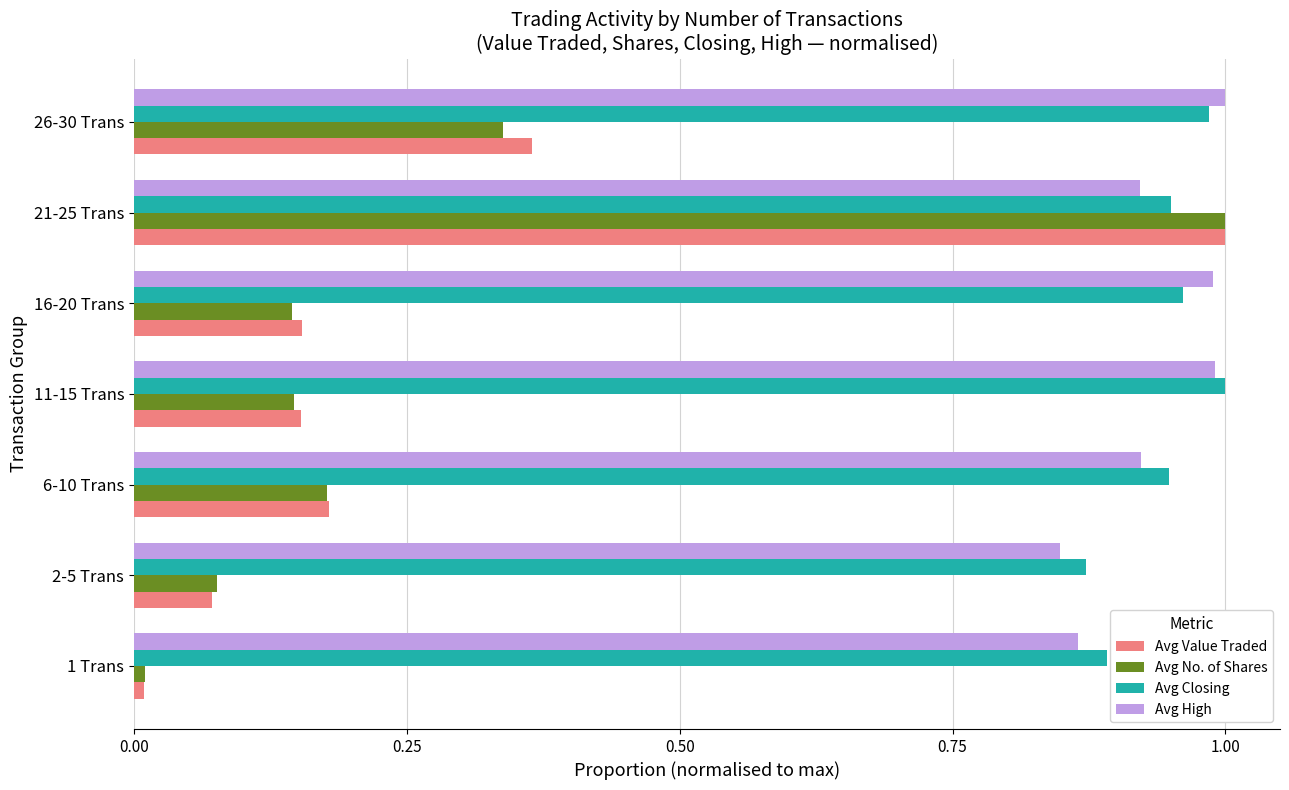

Which category has the highest value in the Avg No. of Shares series?

21-25 Trans